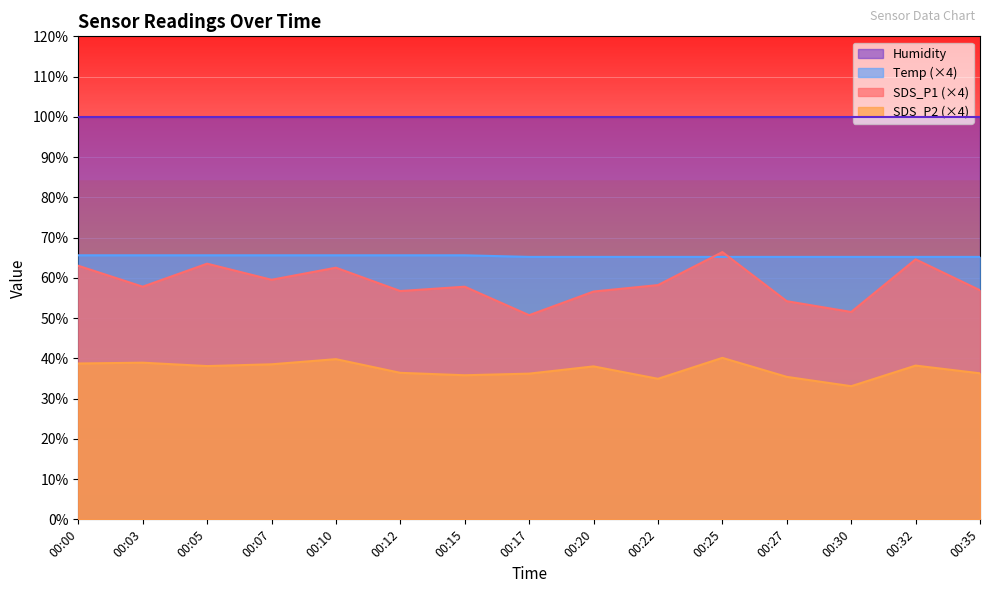

What is the sum of all SDS_P1 values?

880.0